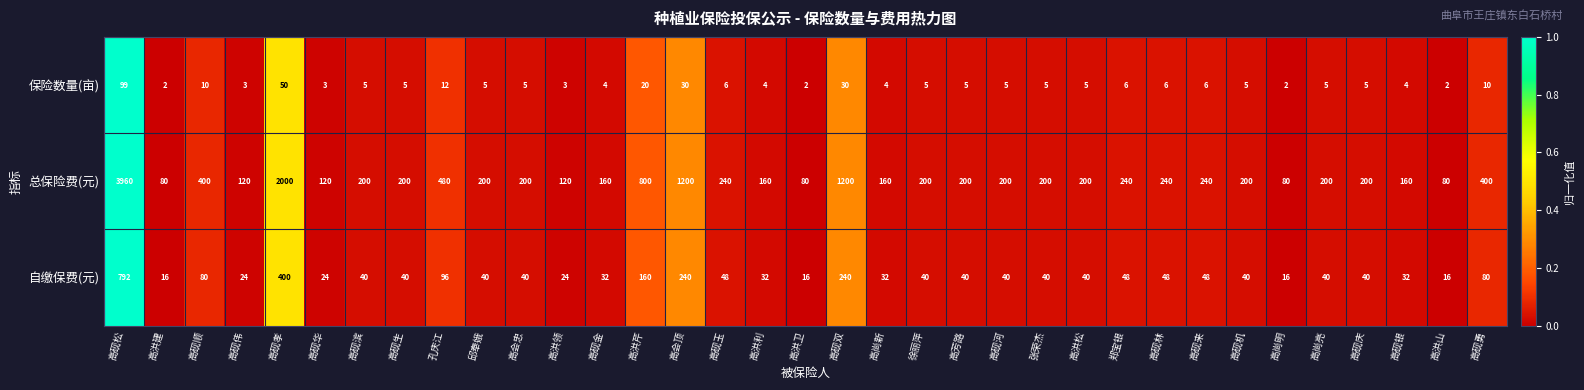

True or false: 自缴保费(元) has a value of 24 at 高砚伟.

True